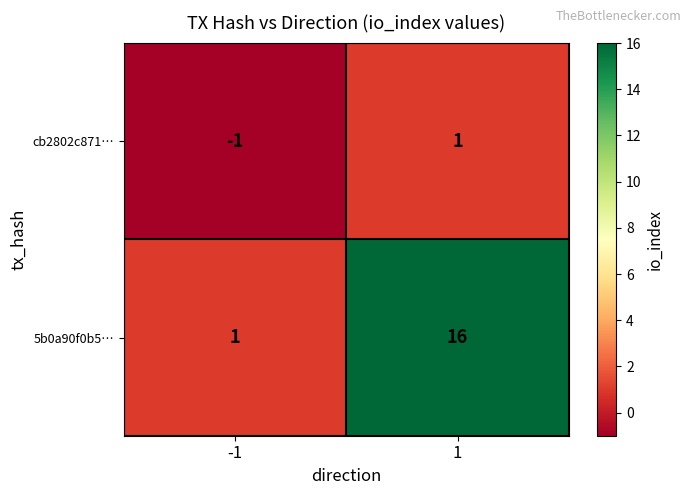

Between -1 and 1, which series saw the biggest shift?

5b0a90f0b5…